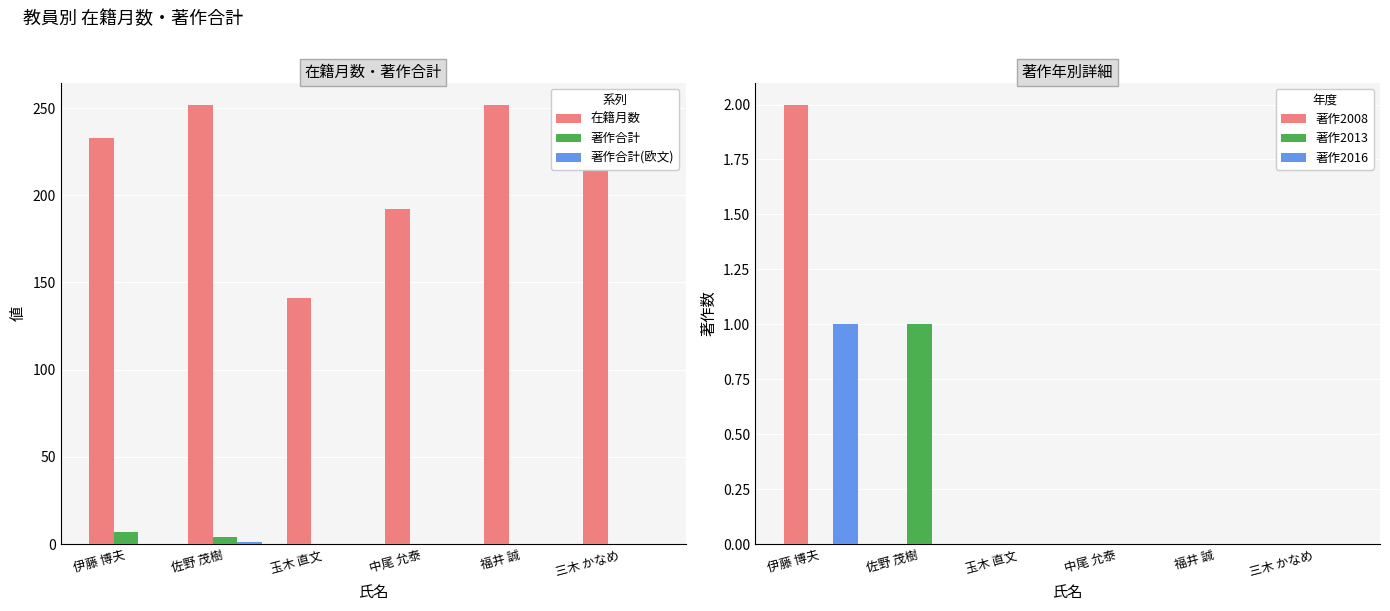

How many data points in 著作2008 are above 0?

1